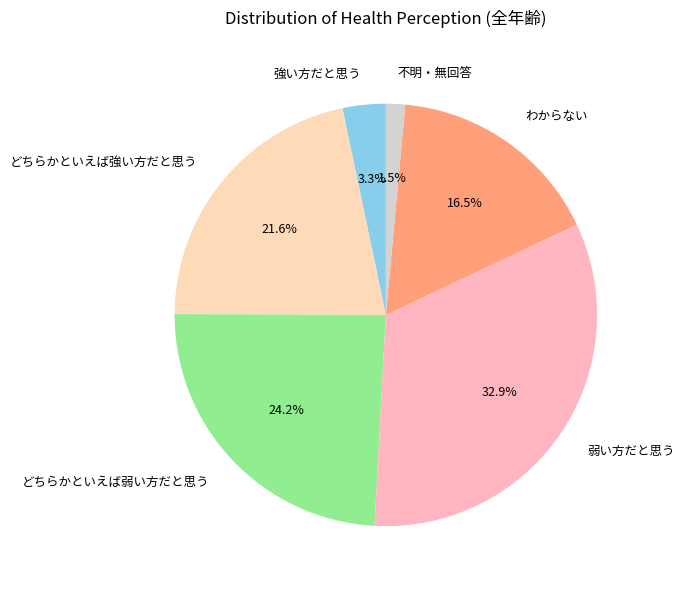

To the nearest percent, what percentage of the pie is 強い方だと思う?

3%